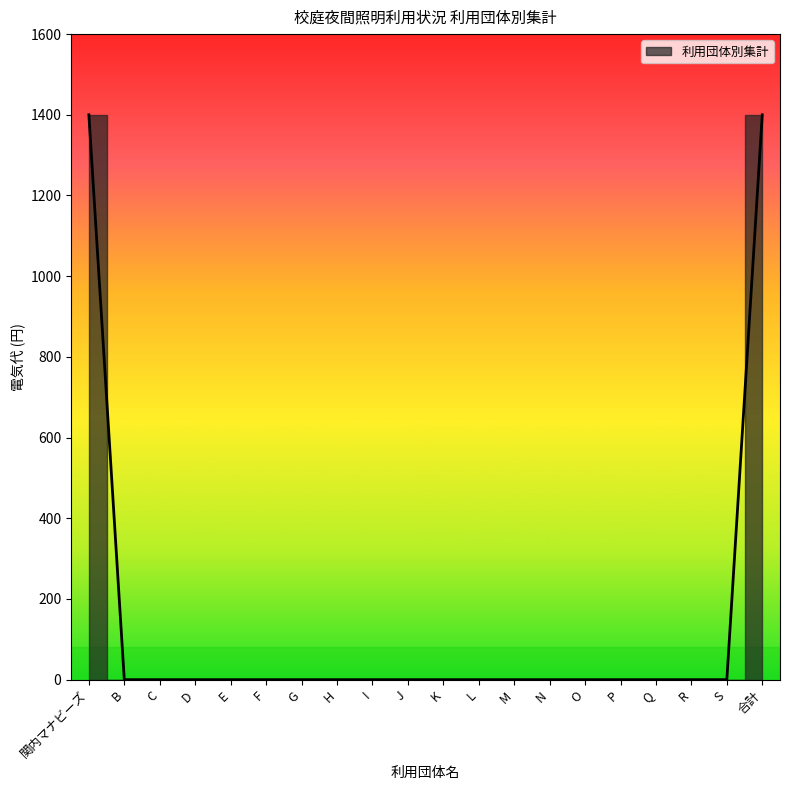

List the labels in order of value, largest first.

関内マナビーズ, 合計, B, C, D, E, F, G, H, I, J, K, L, M, N, O, P, Q, R, S